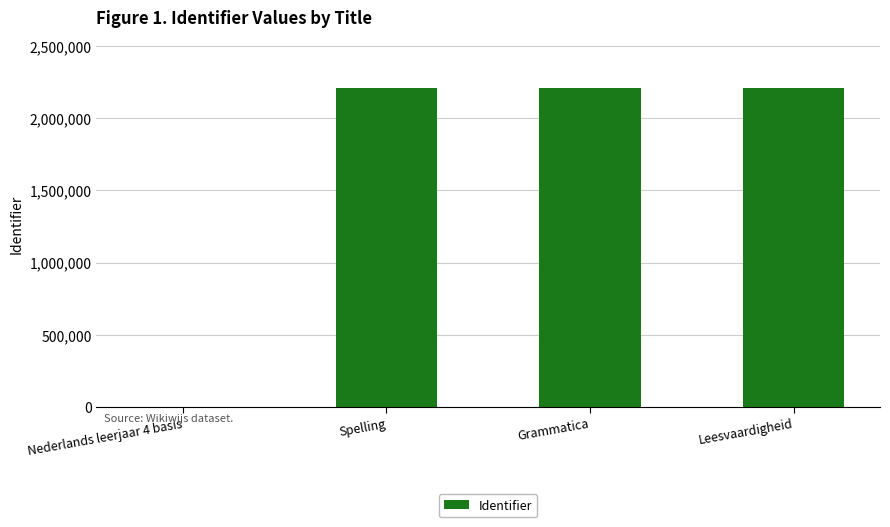

What is the maximum value shown in the chart?

2208643